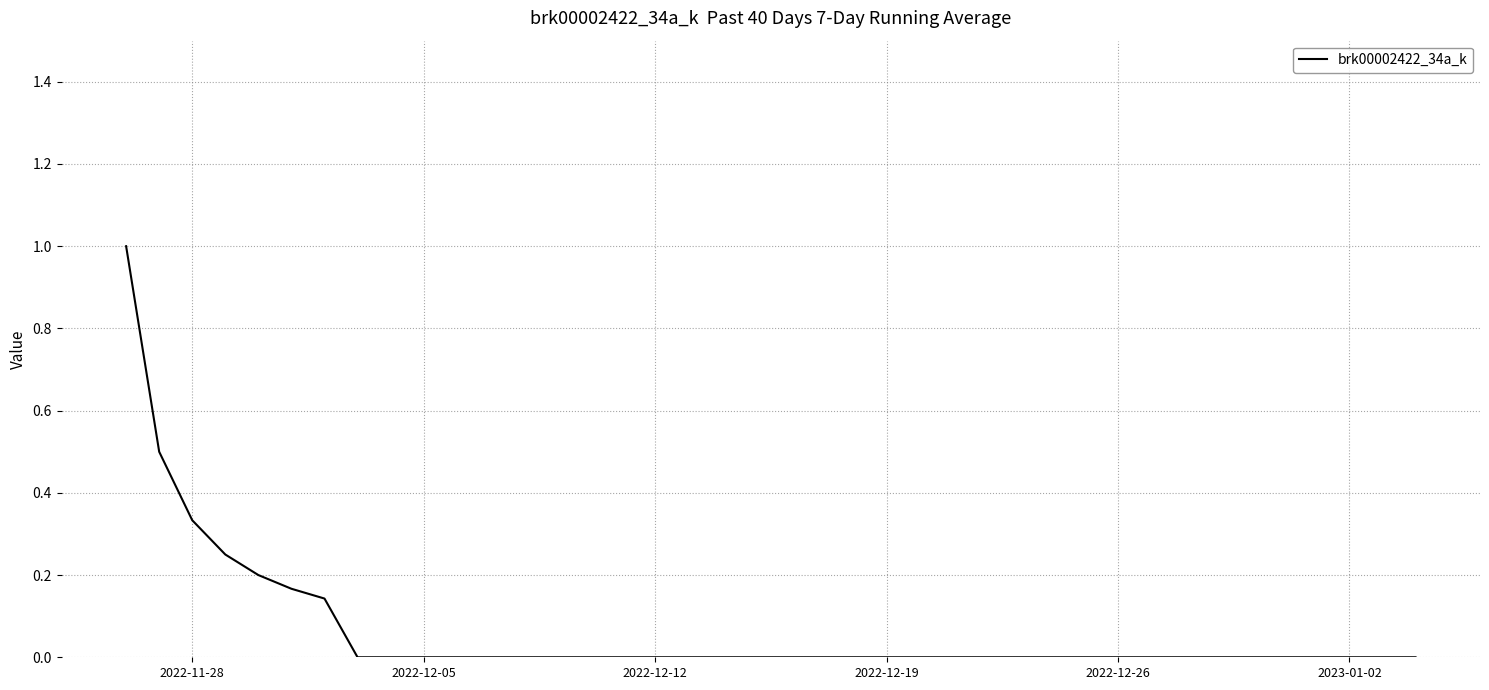

What is the maximum value shown in the chart?

1.0